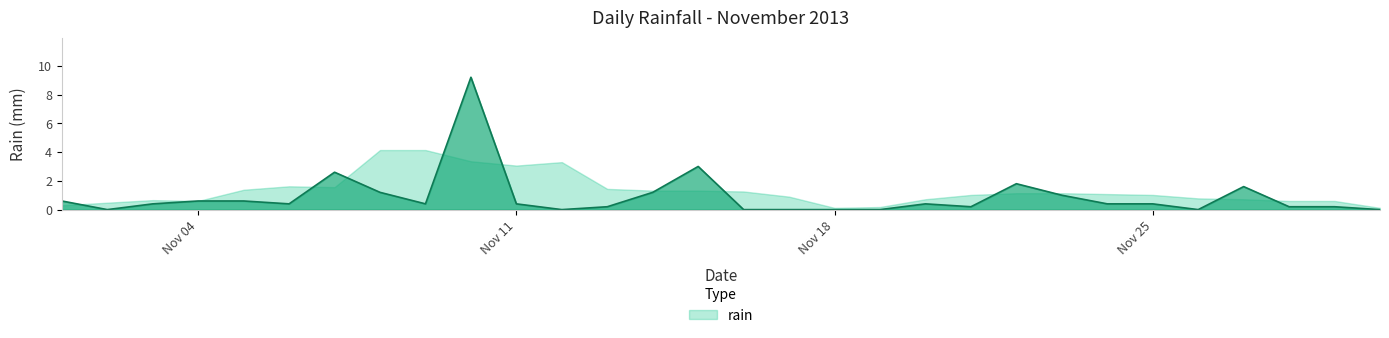

List the labels in order of value, smallest first.

2013-11-02, 2013-11-12, 2013-11-16, 2013-11-17, 2013-11-18, 2013-11-19, 2013-11-26, 2013-11-30, 2013-11-13, 2013-11-21, 2013-11-28, 2013-11-29, 2013-11-03, 2013-11-06, 2013-11-09, 2013-11-11, 2013-11-20, 2013-11-24, 2013-11-25, 2013-11-01, 2013-11-04, 2013-11-05, 2013-11-23, 2013-11-08, 2013-11-14, 2013-11-27, 2013-11-22, 2013-11-07, 2013-11-15, 2013-11-10